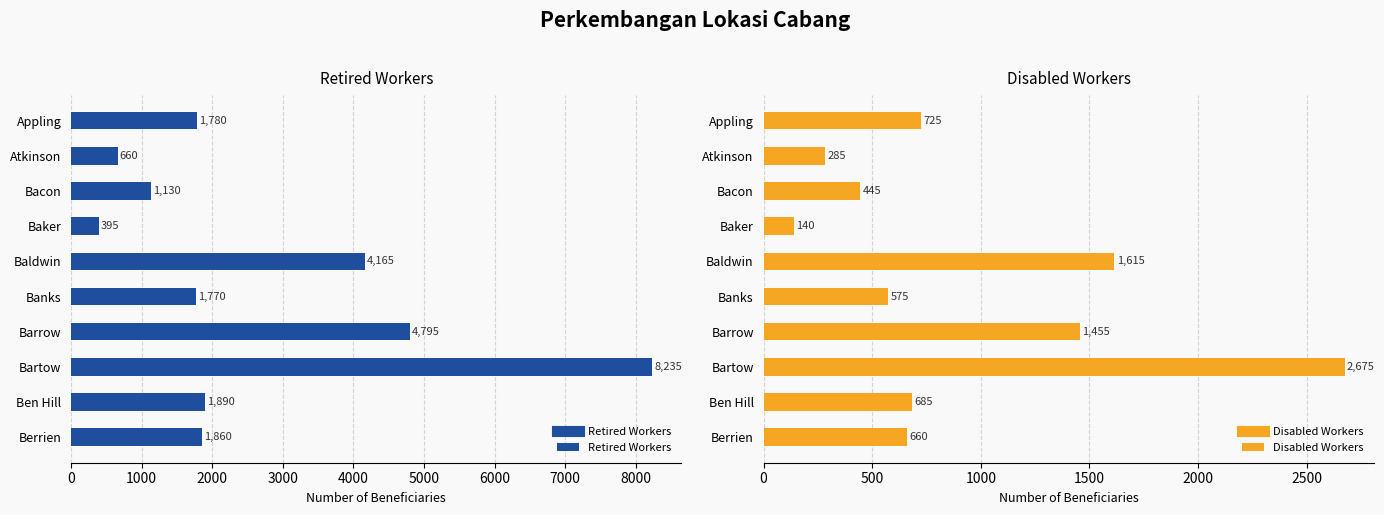

At how many categories does at least one series exceed 7233?

1